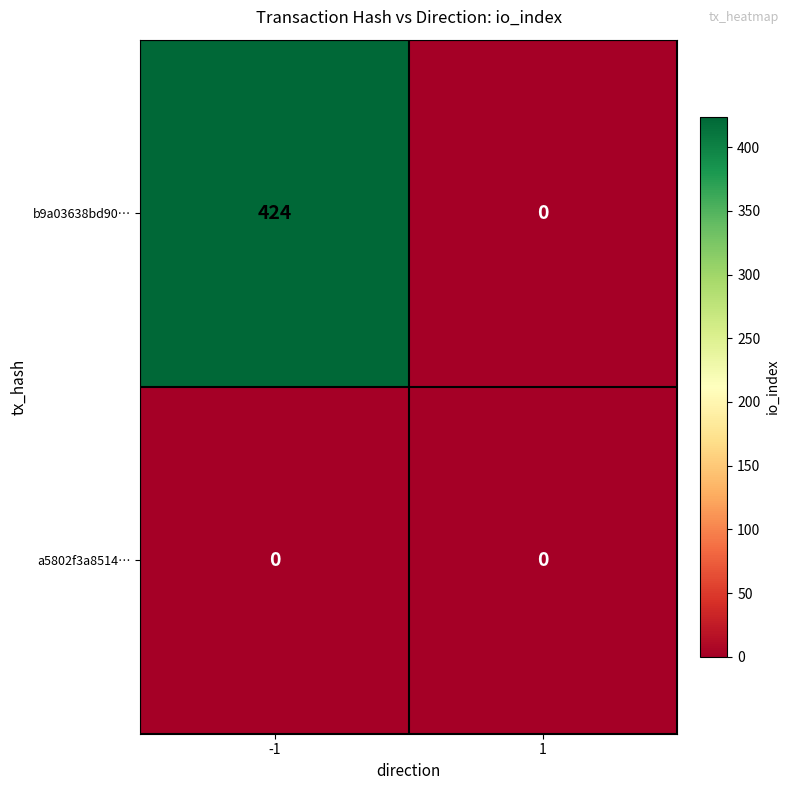

Reading left to right, transcribe all the data shown in this chart.

b9a03638bd90…: -1=424	1=0
a5802f3a8514…: -1=0	1=0